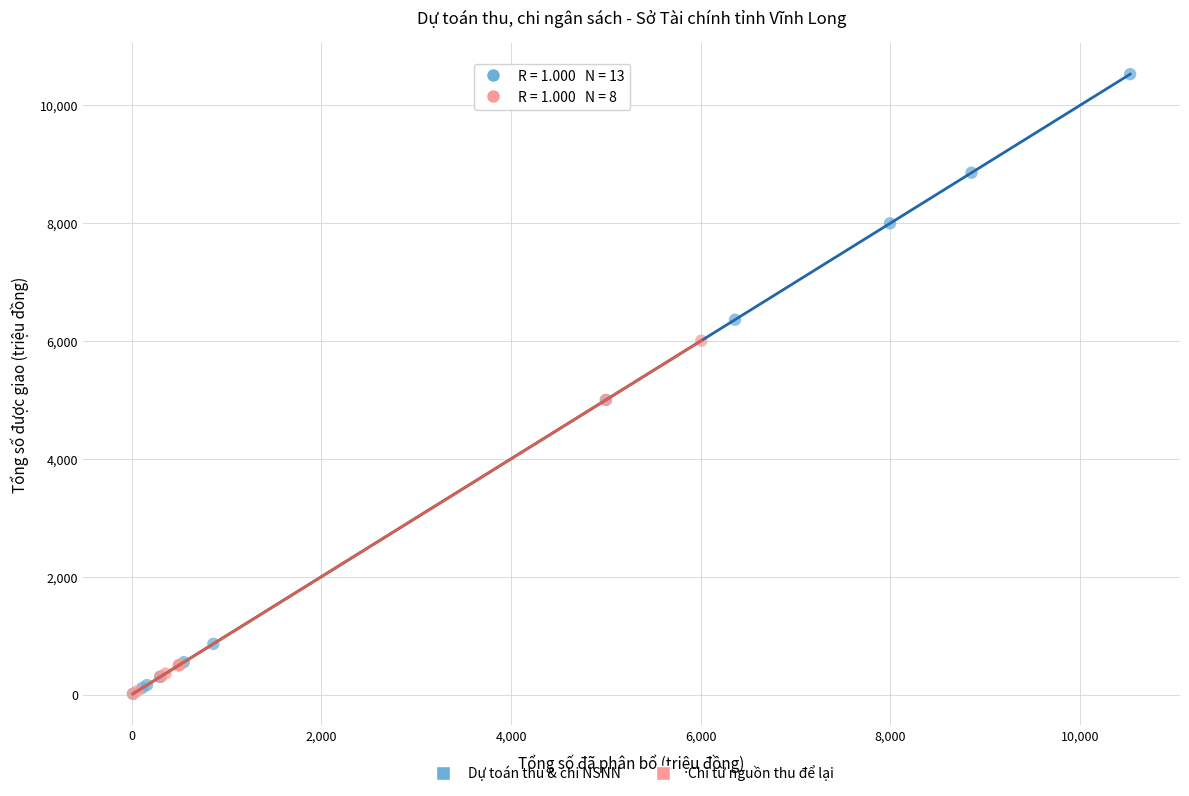

Which series has the widest spread of Y values?

Dự toán thu & chi NSNN